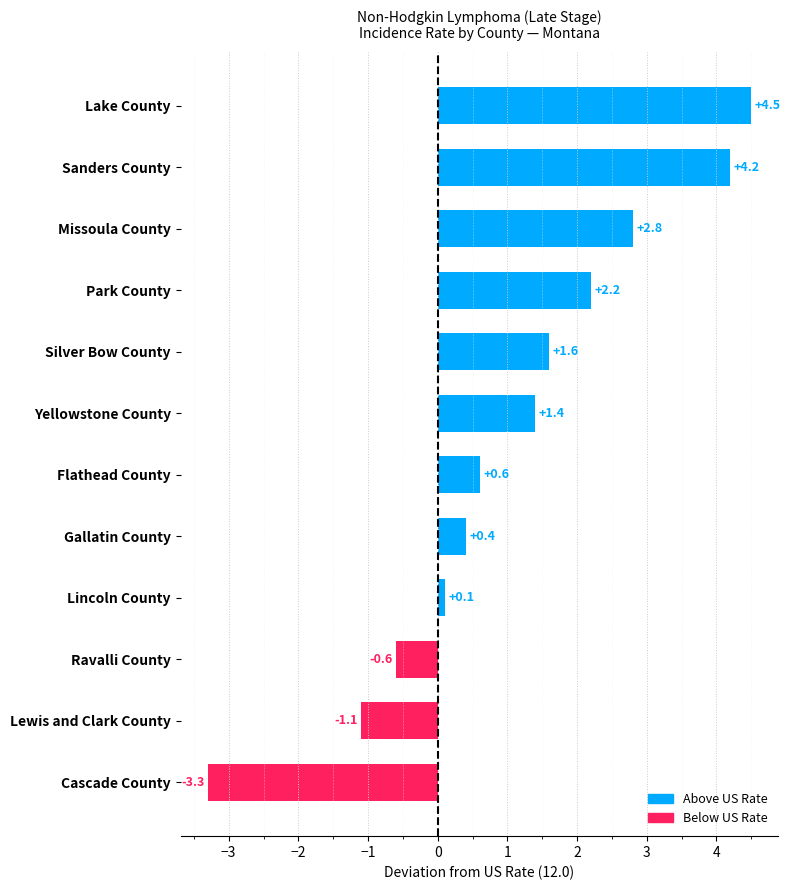

How many values are below 1?

6